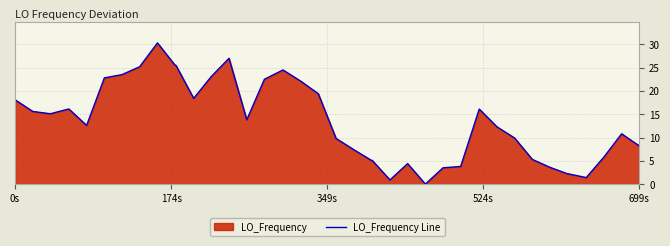

Where does the data first go above 13?

0s